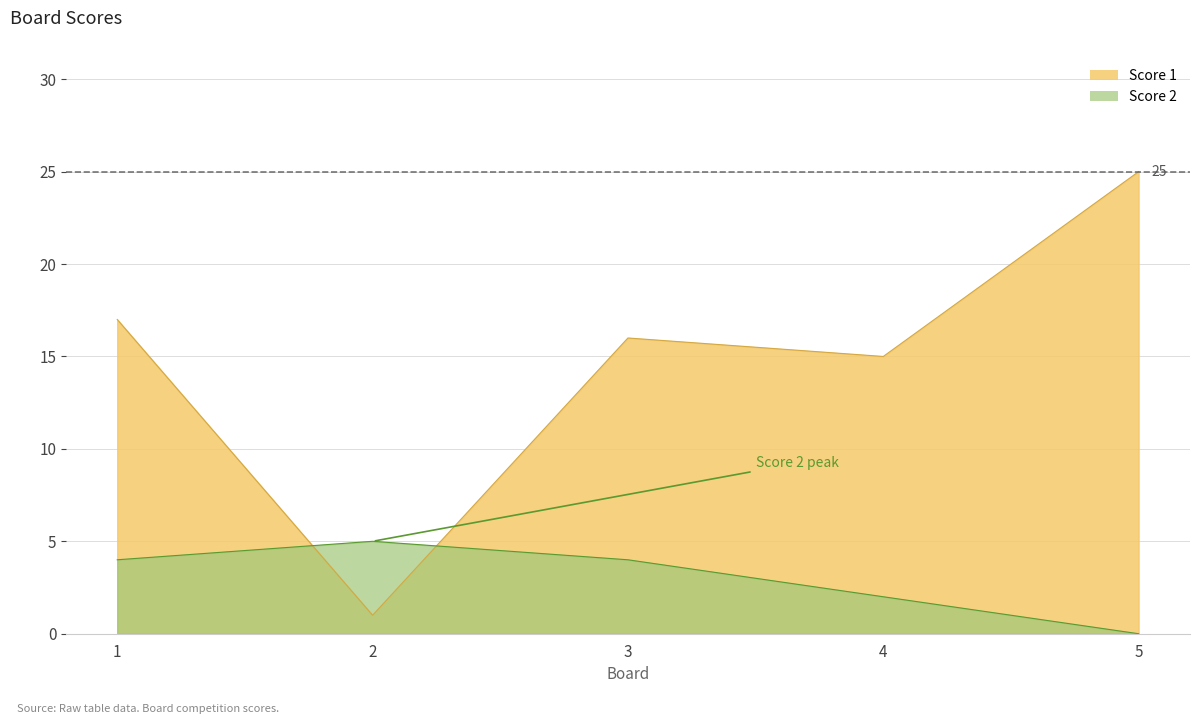

Between 4 and 5, which series saw the biggest shift?

Score 1